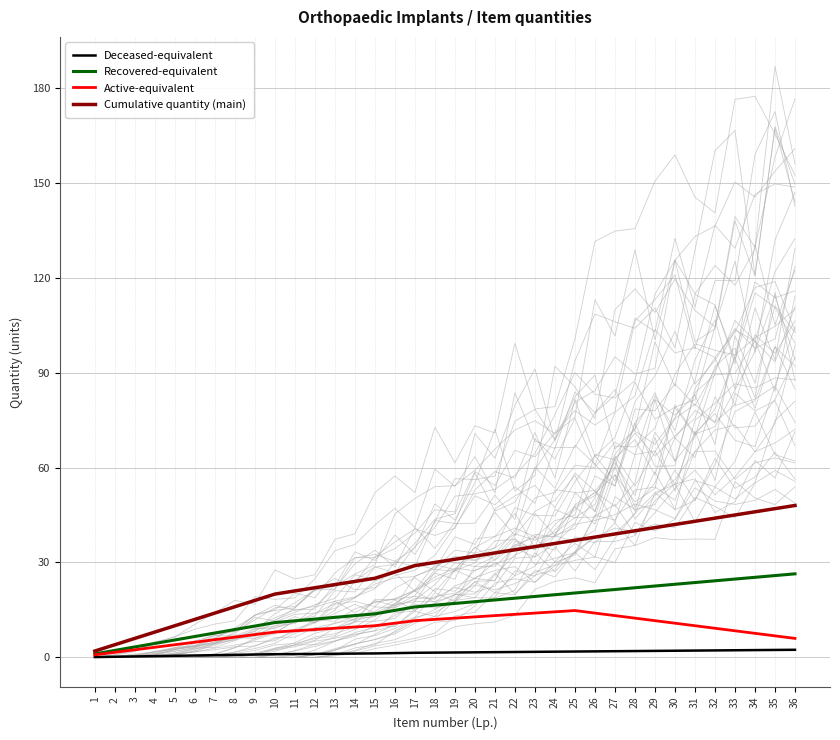

Which series has the largest total across all categories?

Cumulative quantity (main)